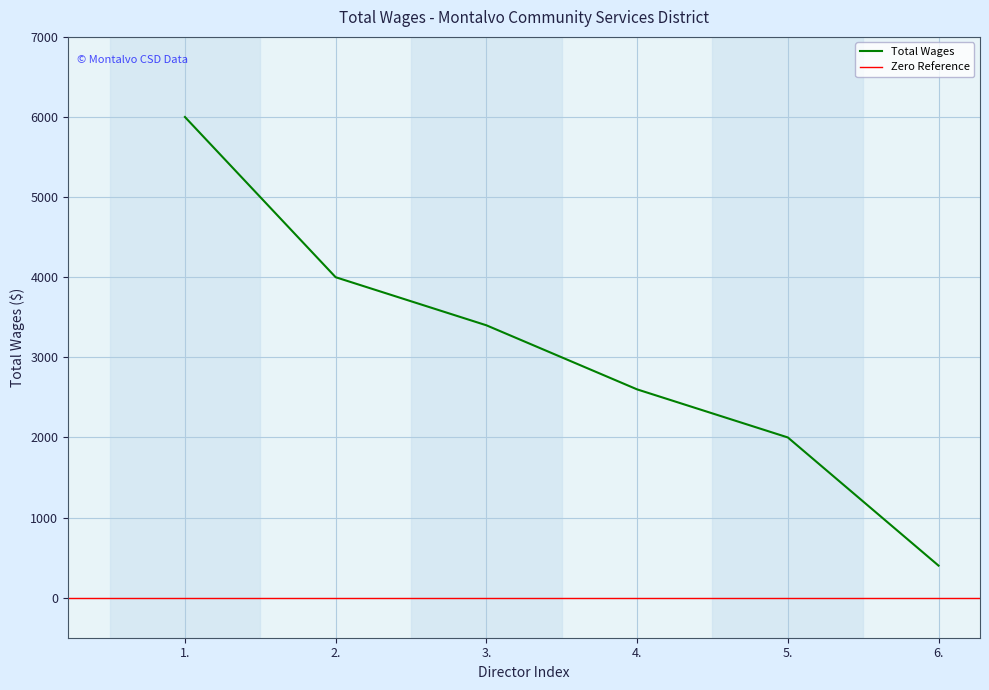

Reading left to right, what are all the values shown in this chart?

1.=6000	2.=4000	3.=3400	4.=2600	5.=2000	6.=400